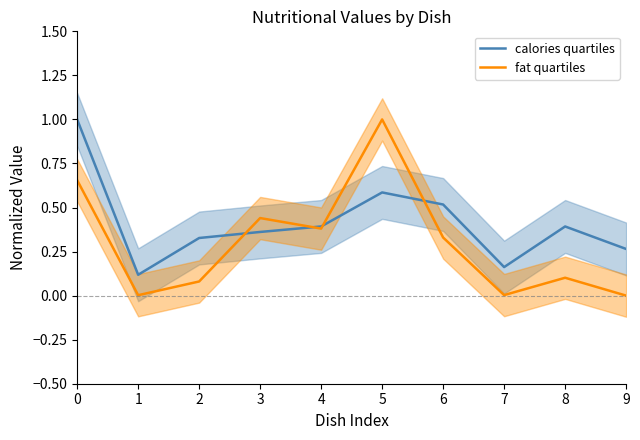

What is the difference between the maximum and second lowest values in the fat quartiles series?

1.0